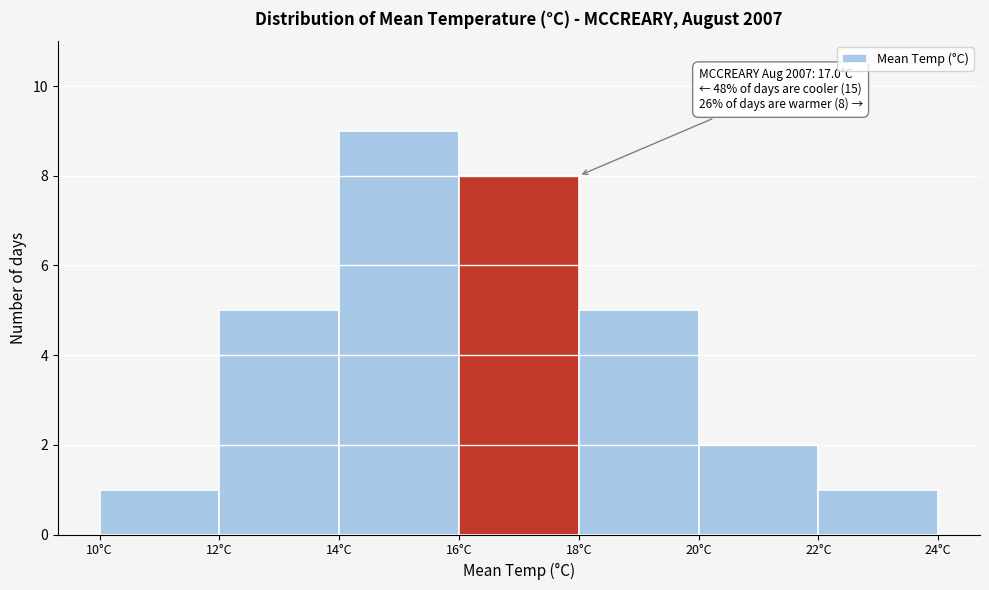

Which range on the x-axis has the tallest bar?

14 to 16